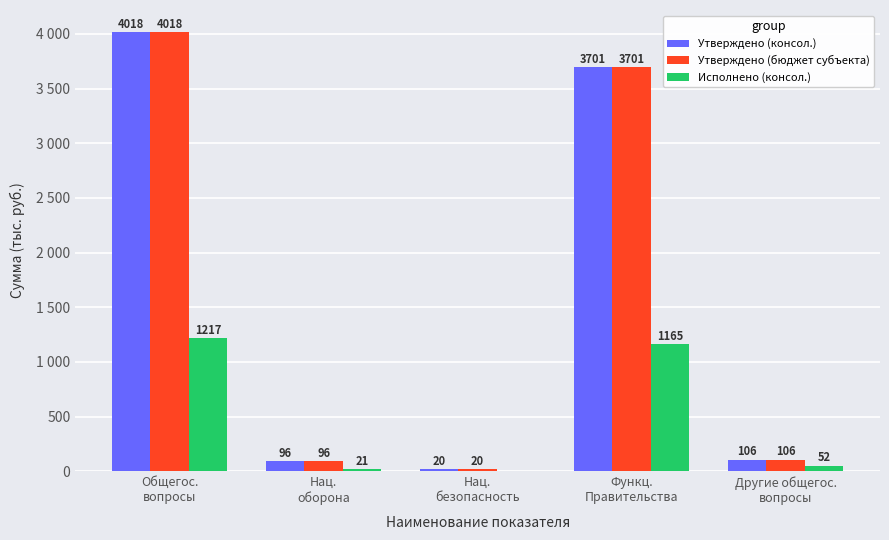

The Исполнено (консол.) series shows 545887.5 at Нац.
безопасность. True or false?

False